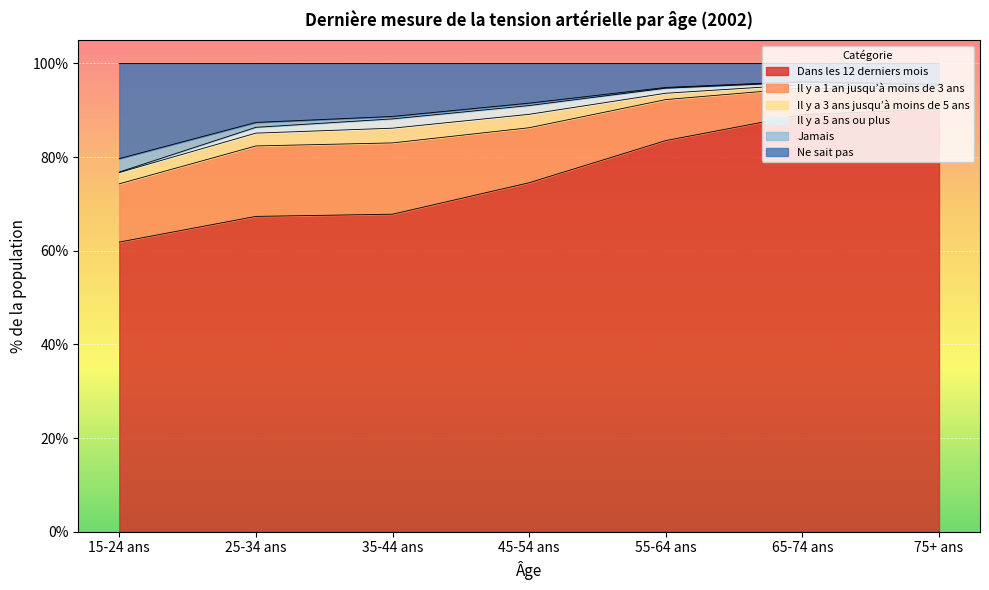

What is the difference between the maximum and minimum values in the Jamais series?

2.7